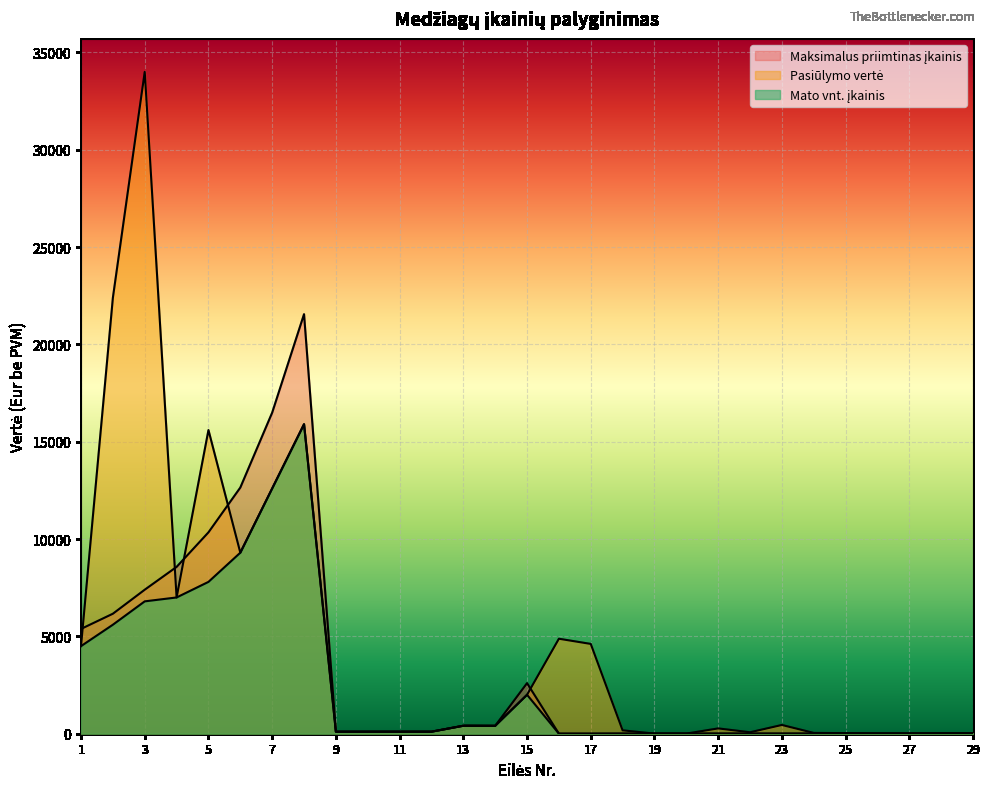

Which series has the largest total across all categories?

Pasiūlymo vertė